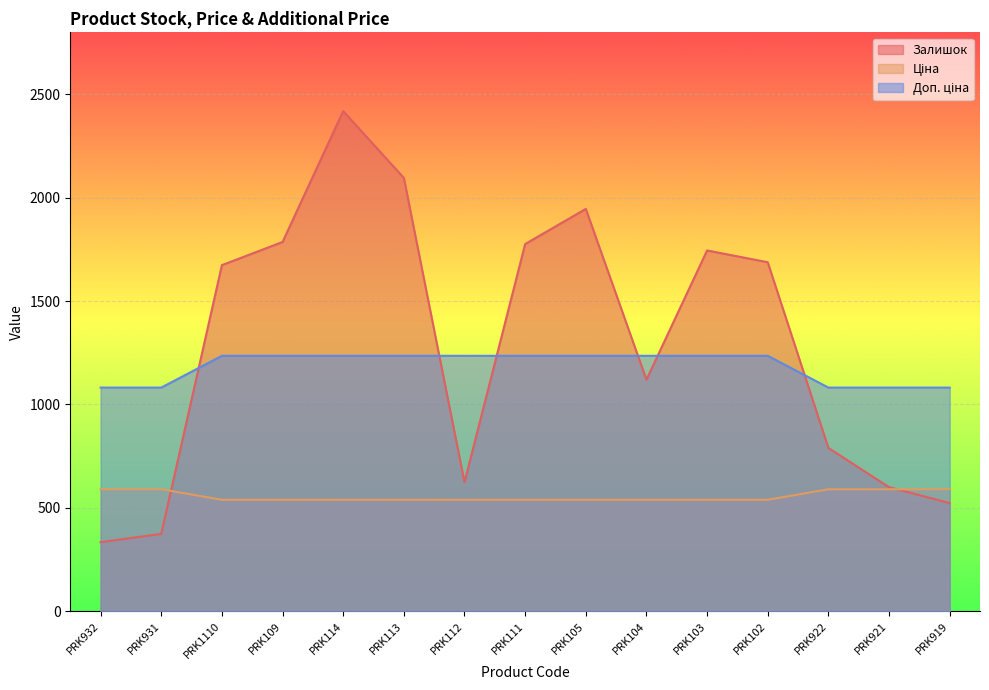

What is the greatest value displayed?

2419.0